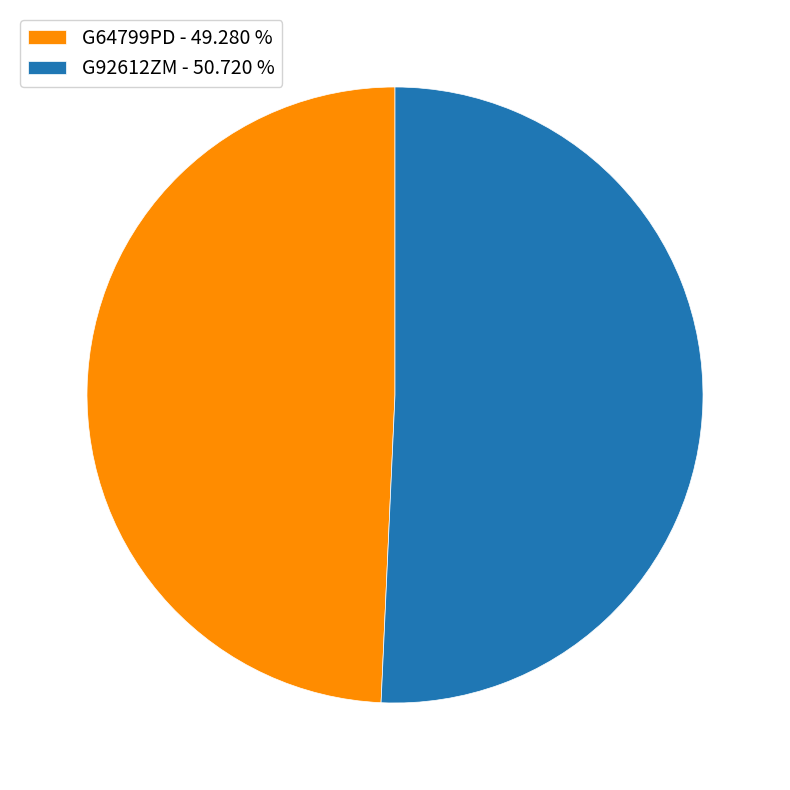

Do G64799PD - 49.280 % and G92612ZM - 50.720 % together represent more than half of the pie?

Yes